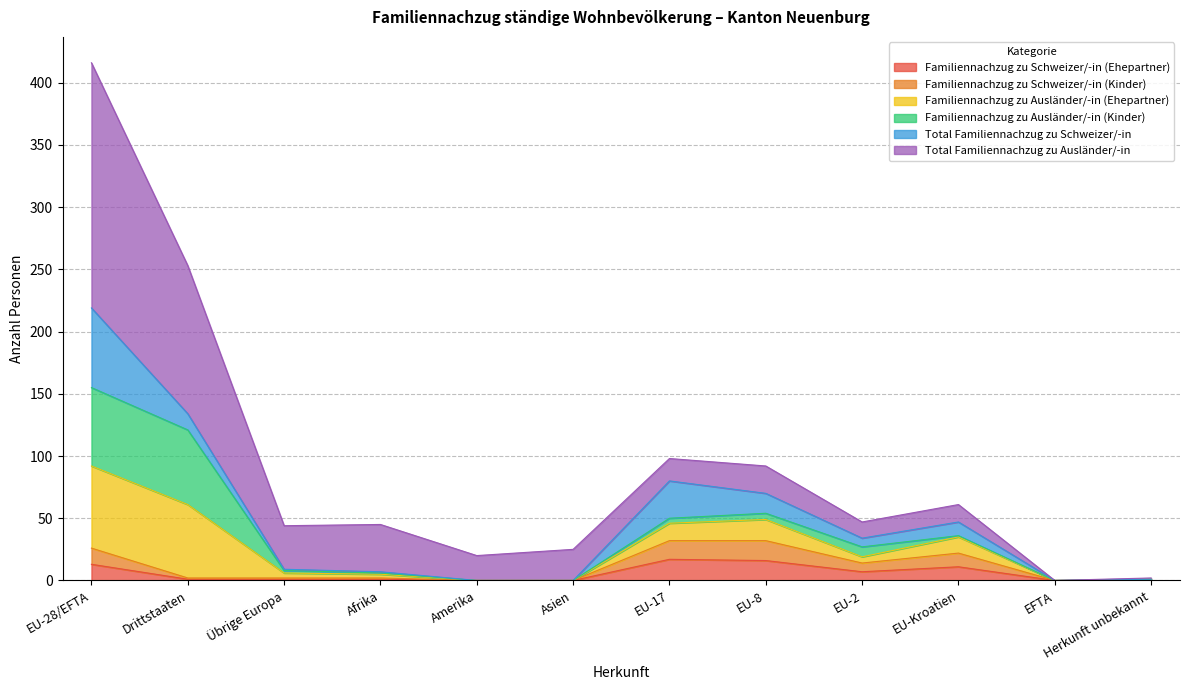

List the labels in order of Familiennachzug zu Ausländer/-in (Ehepartner) value, largest first.

EU-28/EFTA, Drittstaaten, EU-8, EU-17, EU-Kroatien, EU-2, Übrige Europa, Afrika, Herkunft unbekannt, Amerika, Asien, EFTA